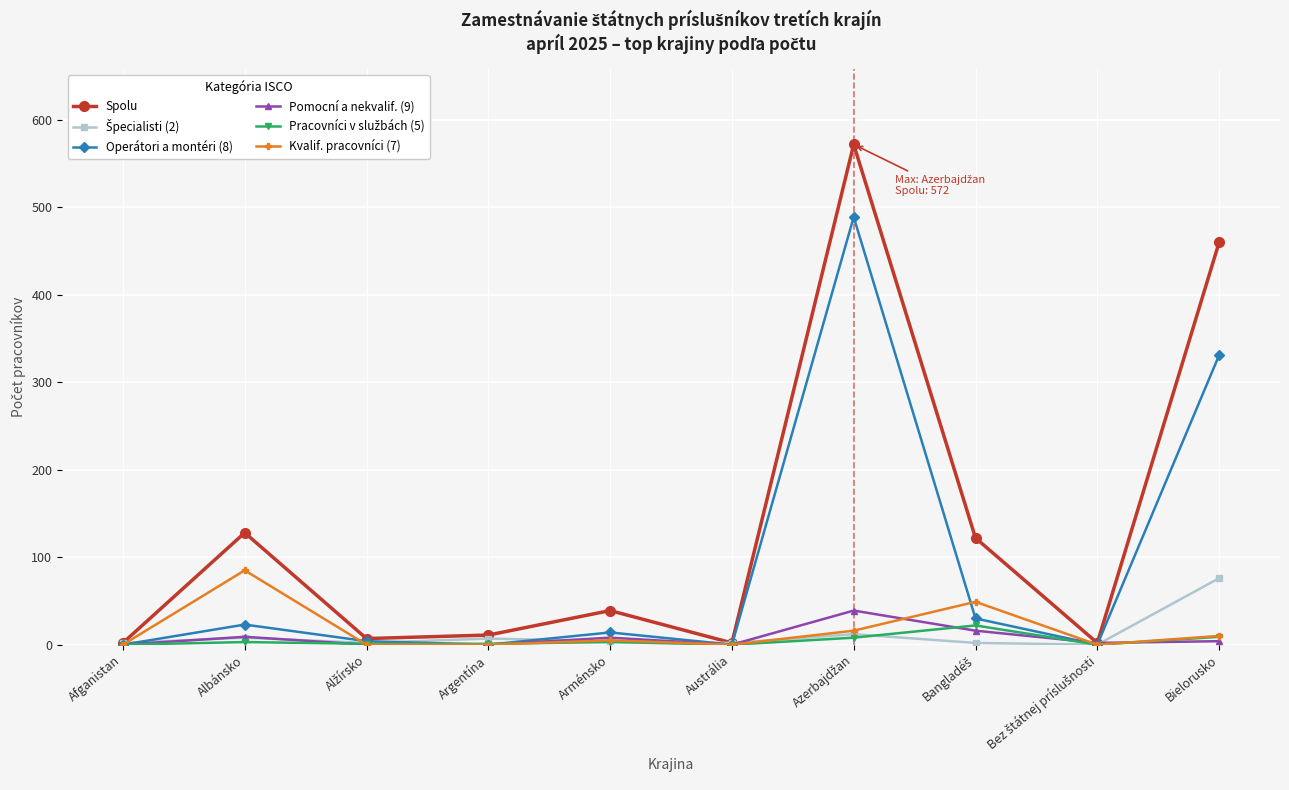

True or false: Pomocní a nekvalif. (9) has a value of 0 at Afganistan.

True